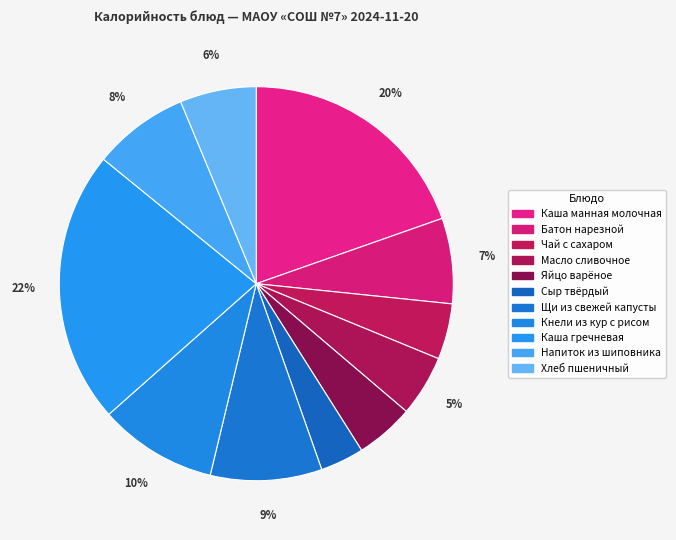

What is the largest slice in the pie chart?

Каша гречневая